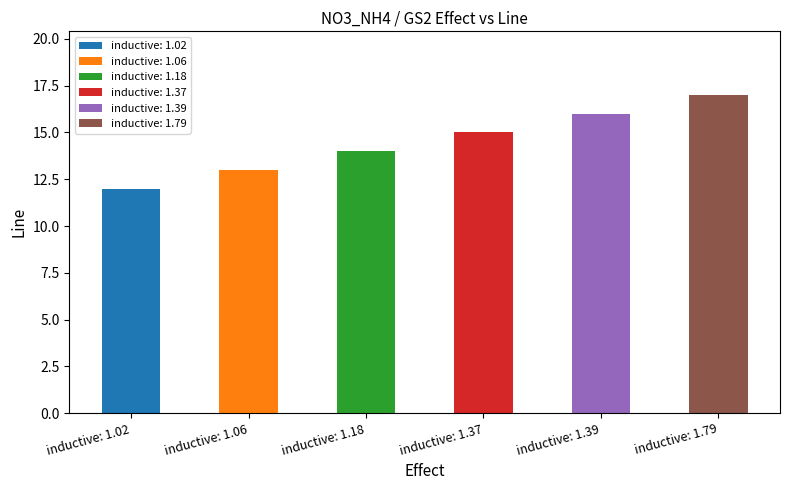

Between inductive: 1.06 and inductive: 1.02, which is larger?

inductive: 1.06